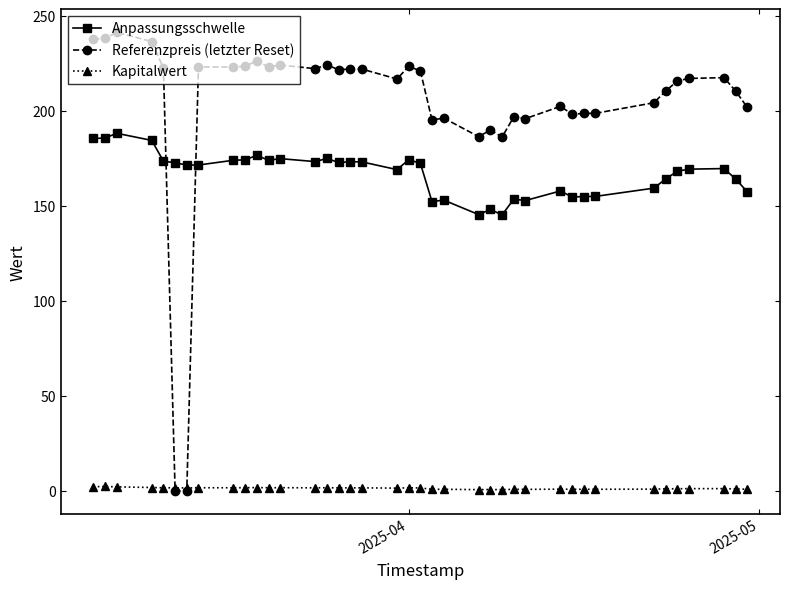

Which series has the largest range (max minus min)?

Referenzpreis (letzter Reset)